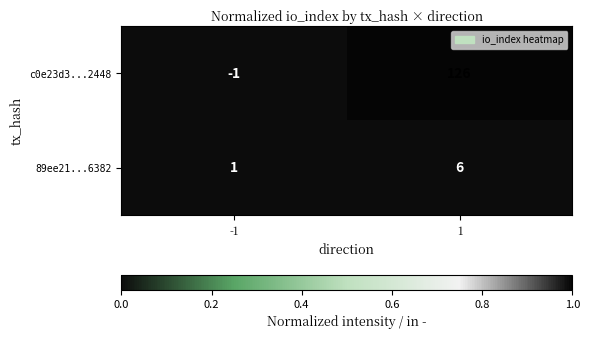

List the series in order of their peak value, lowest first.

89ee21...6382, c0e23d3...2448